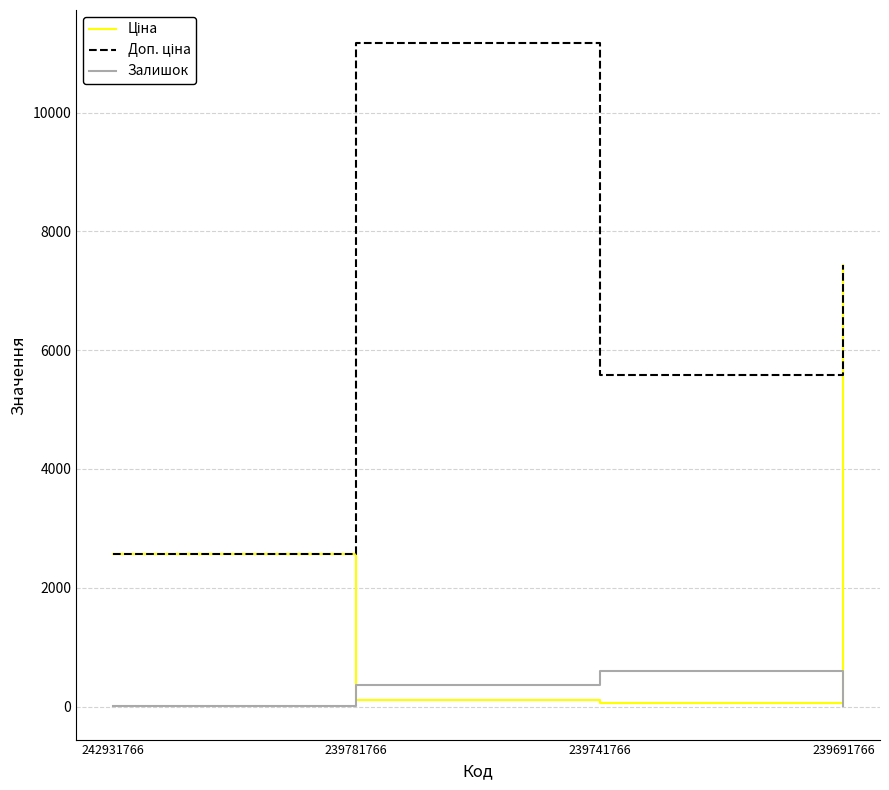

Which label corresponds to the largest value in the chart?

239781766